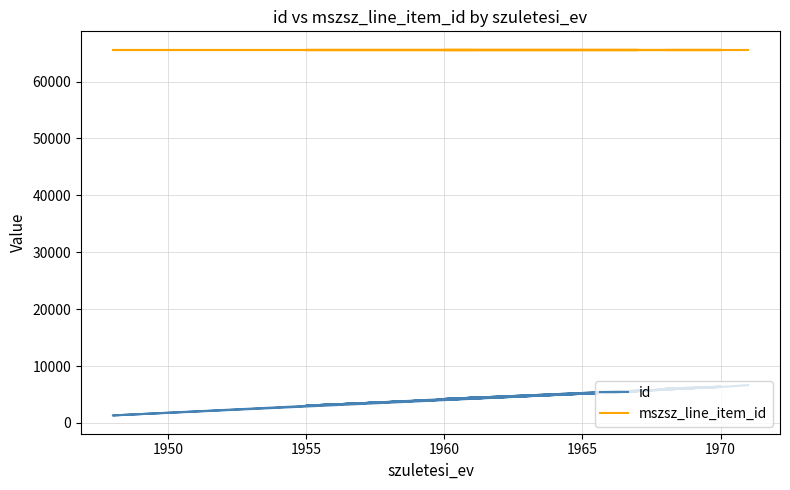

True or false: id and mszsz_line_item_id cross at least once.

False